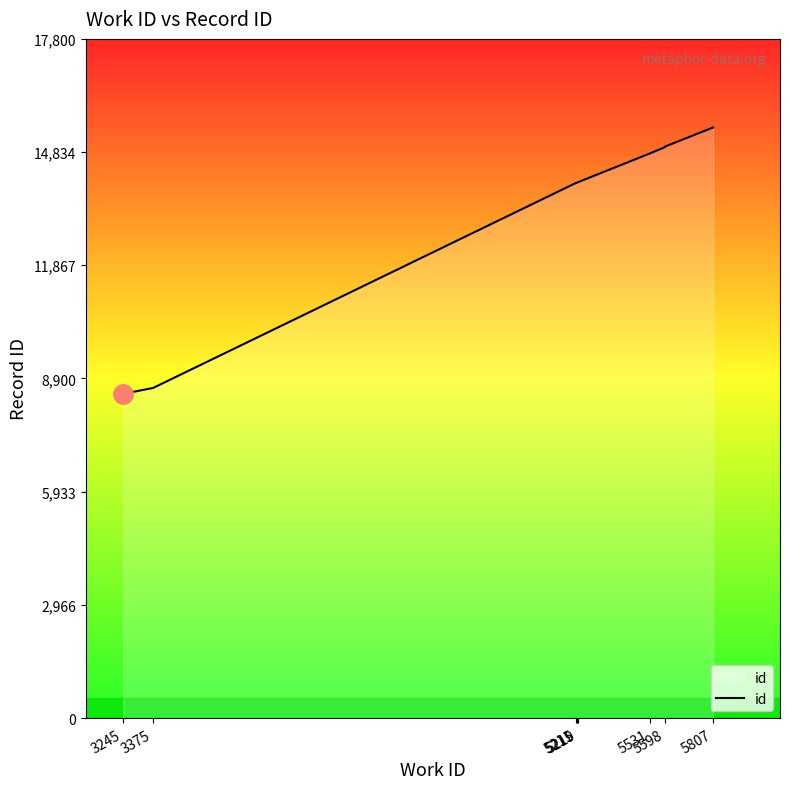

What is the approximate value at 3245?

8499